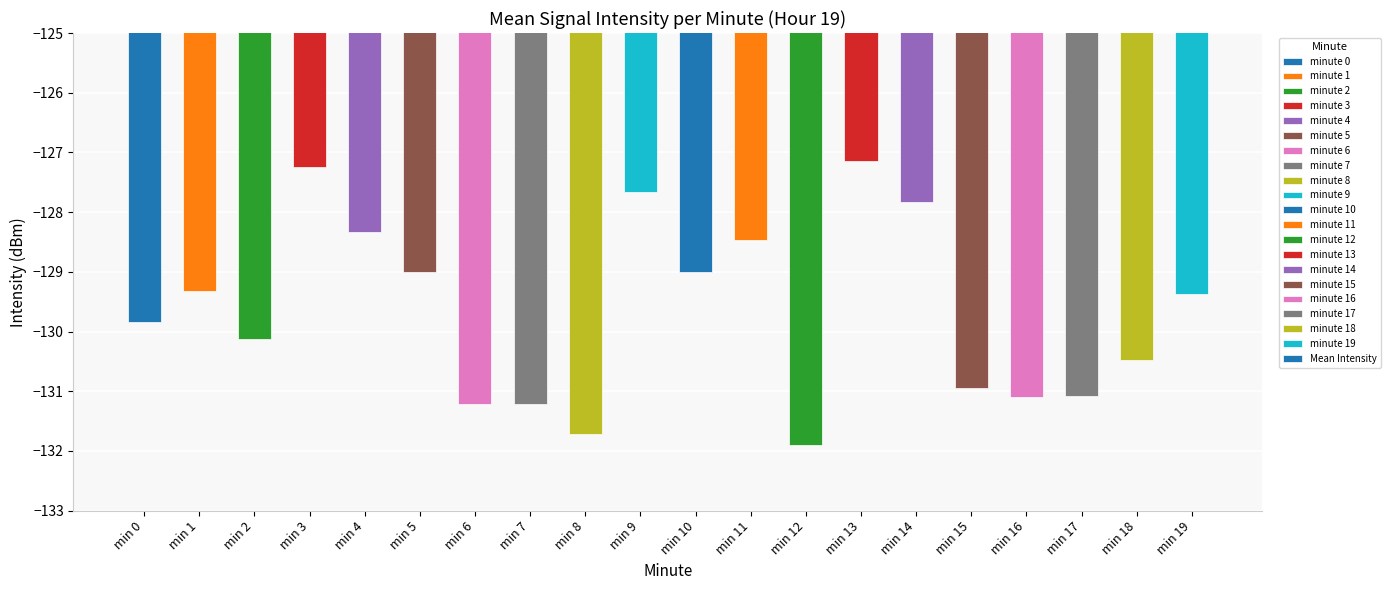

At which label does the data first exceed -129?

min 3